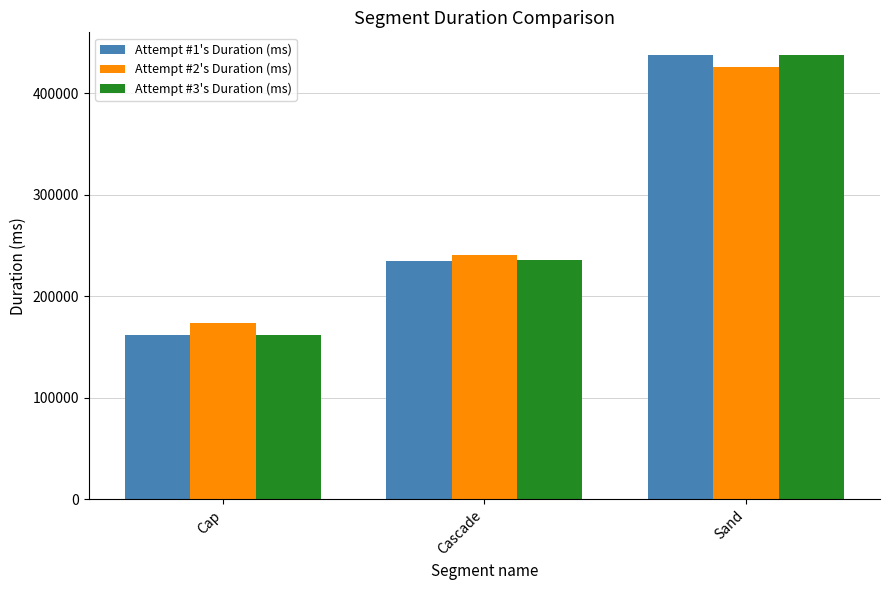

How many values in the Attempt #2's Duration (ms) series are below 240535?

1